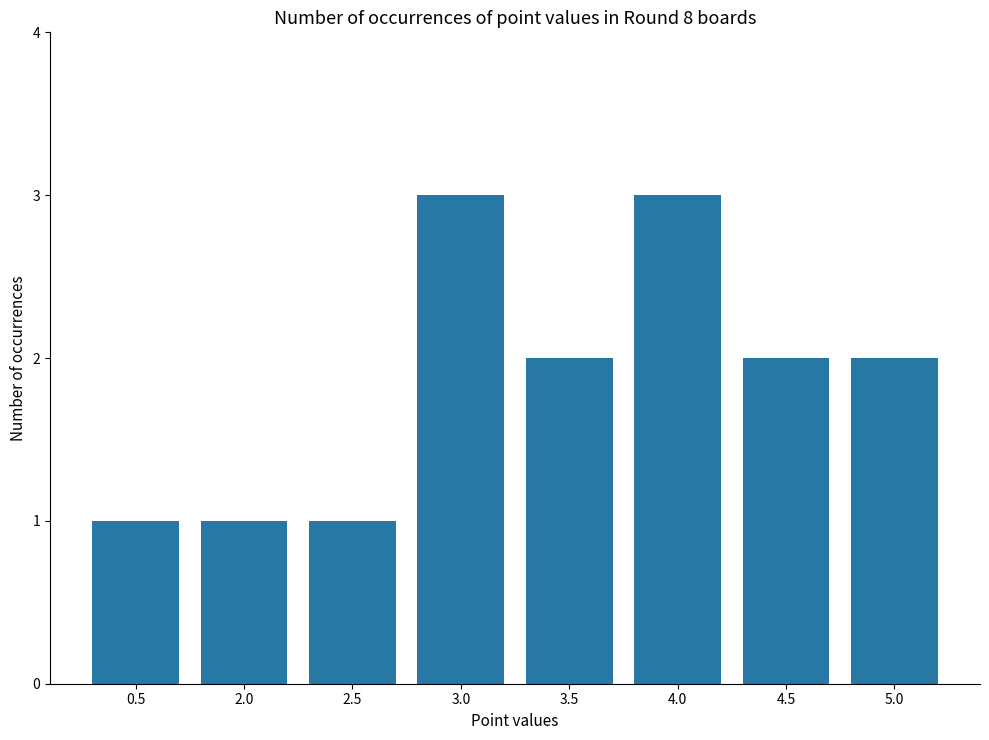

Count the number of categories in the chart.

8